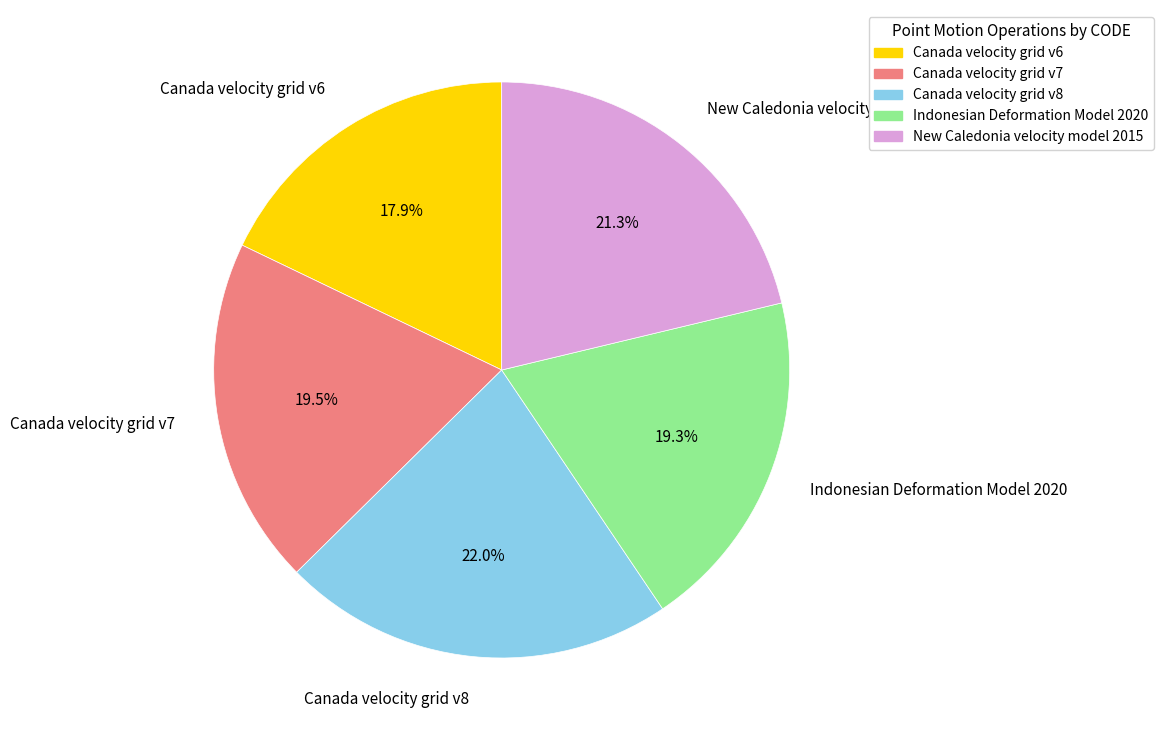

Which category has the biggest portion of the pie?

Canada velocity grid v8